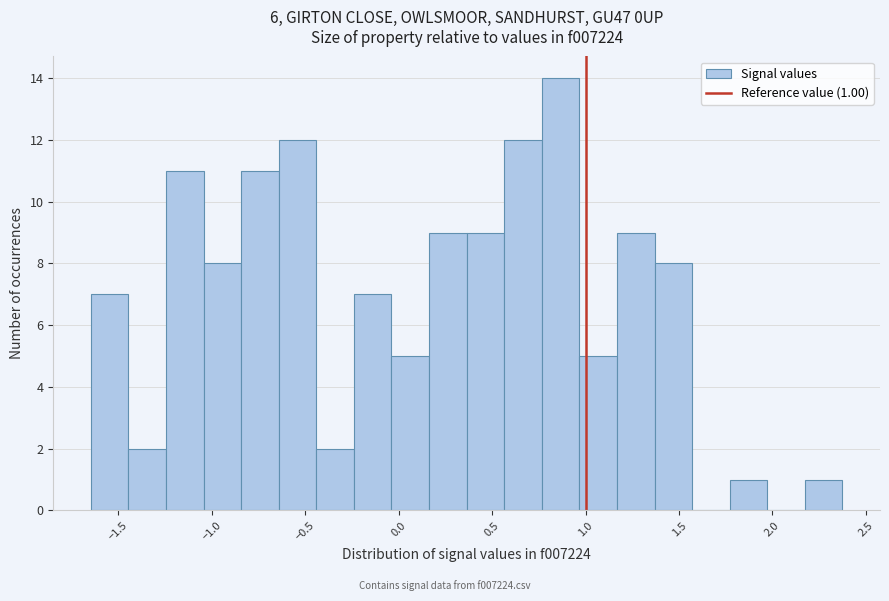

Which range on the x-axis has the tallest bar?

0.75 to 0.95